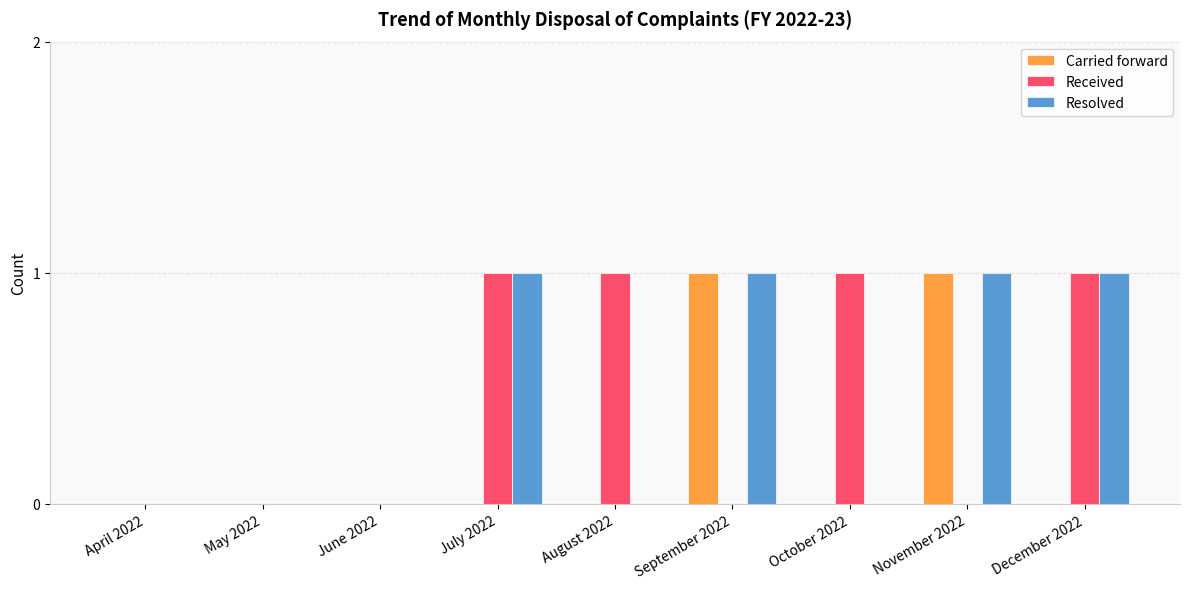

The Received series shows 0 at December 2022. True or false?

False